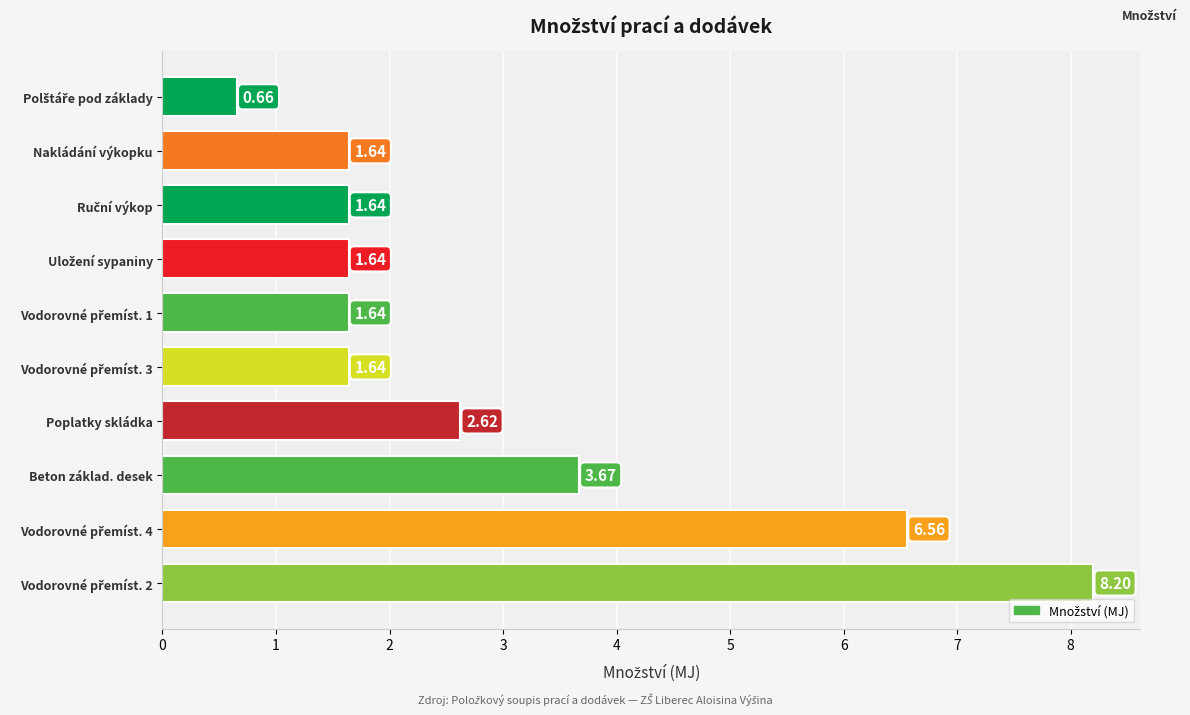

What is the change in value from Beton základ. desek to Poplatky skládka?

-1.0